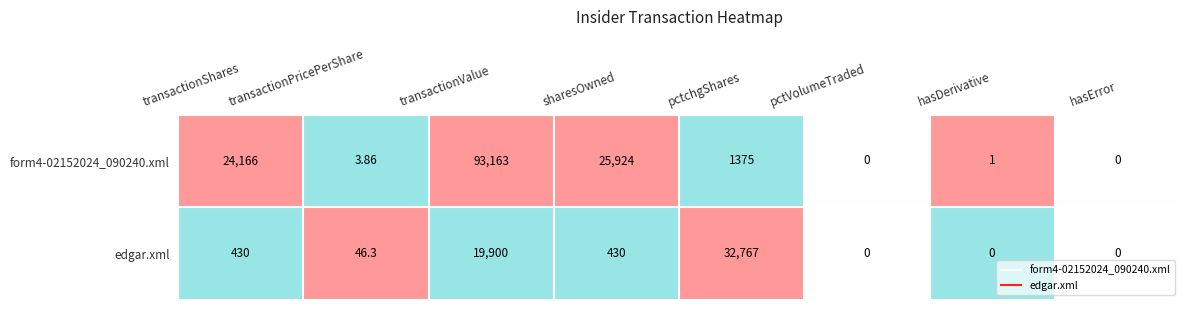

How many data points does each series have?

8